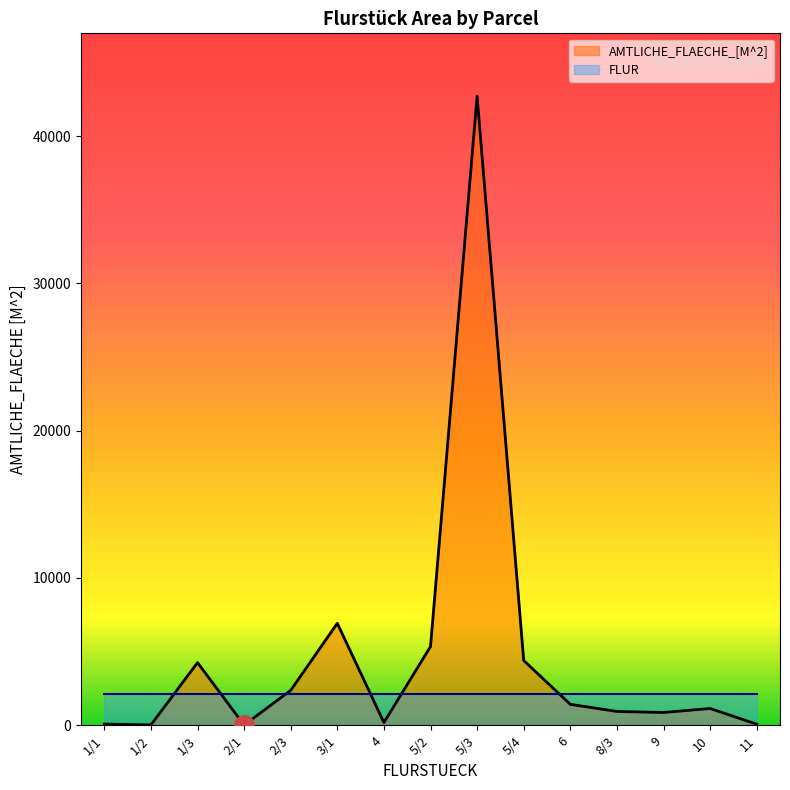

Reading left to right, transcribe all the data shown in this chart.

75	17	4248	9	2364	6917	180	5340	42705	4392	1418	933	862	1134	68